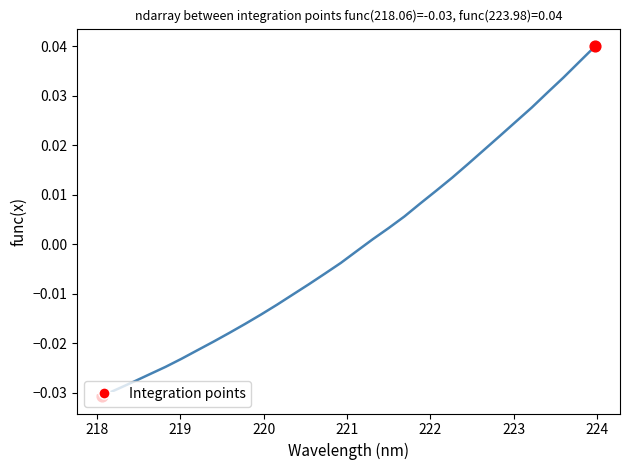

Is this an area chart (filled region under the line)?

No